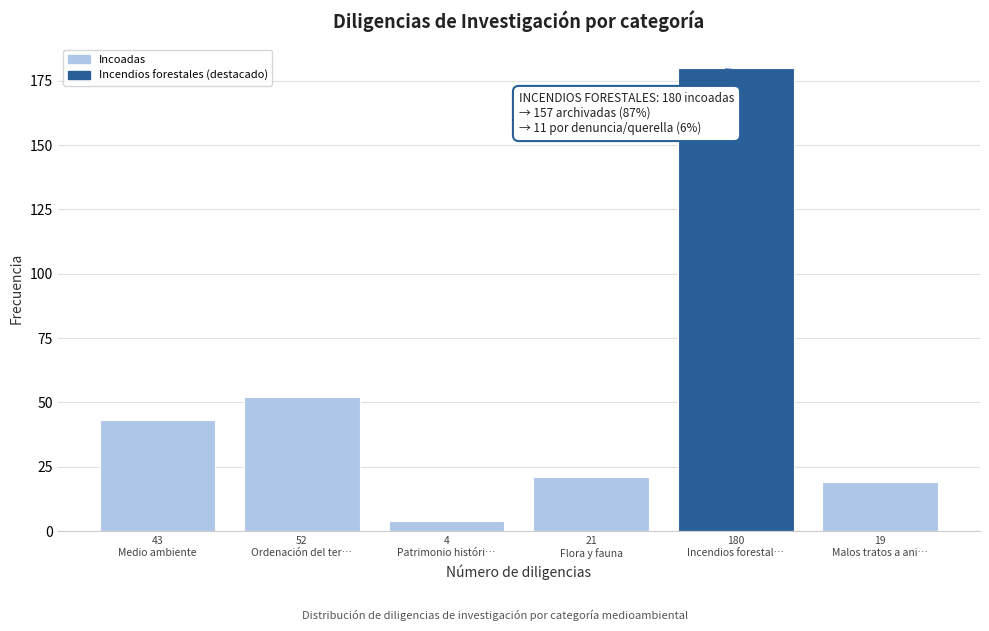

Reading left to right, extract all data points from this chart.

43	52	4	21	180	19